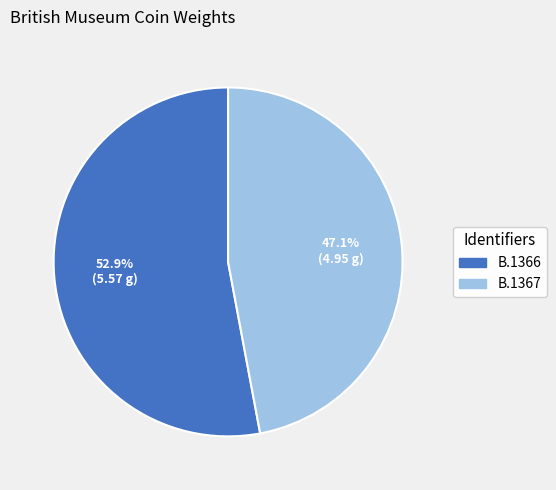

To the nearest percent, what portion does B.1367 represent?

47%